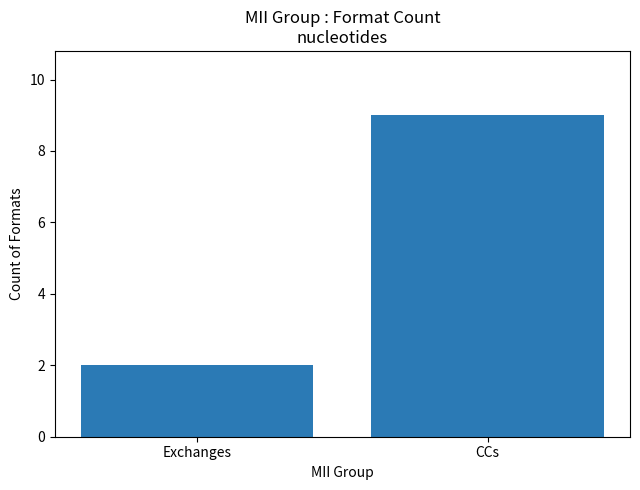

Reading left to right, list all the values displayed in this chart.

2	9